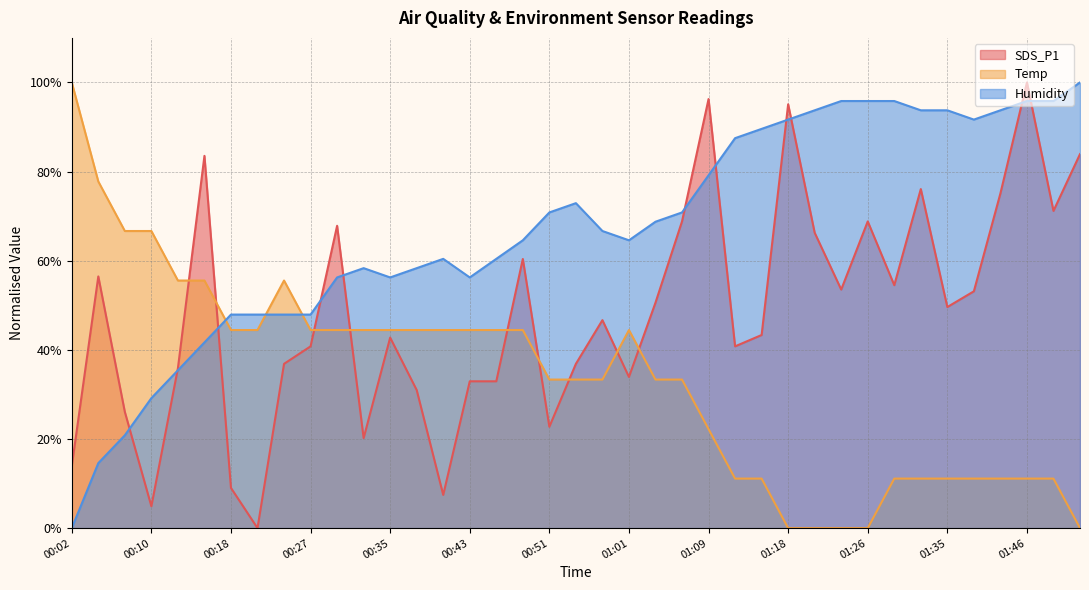

Which category has the highest value in the SDS_P1 series?

01:46